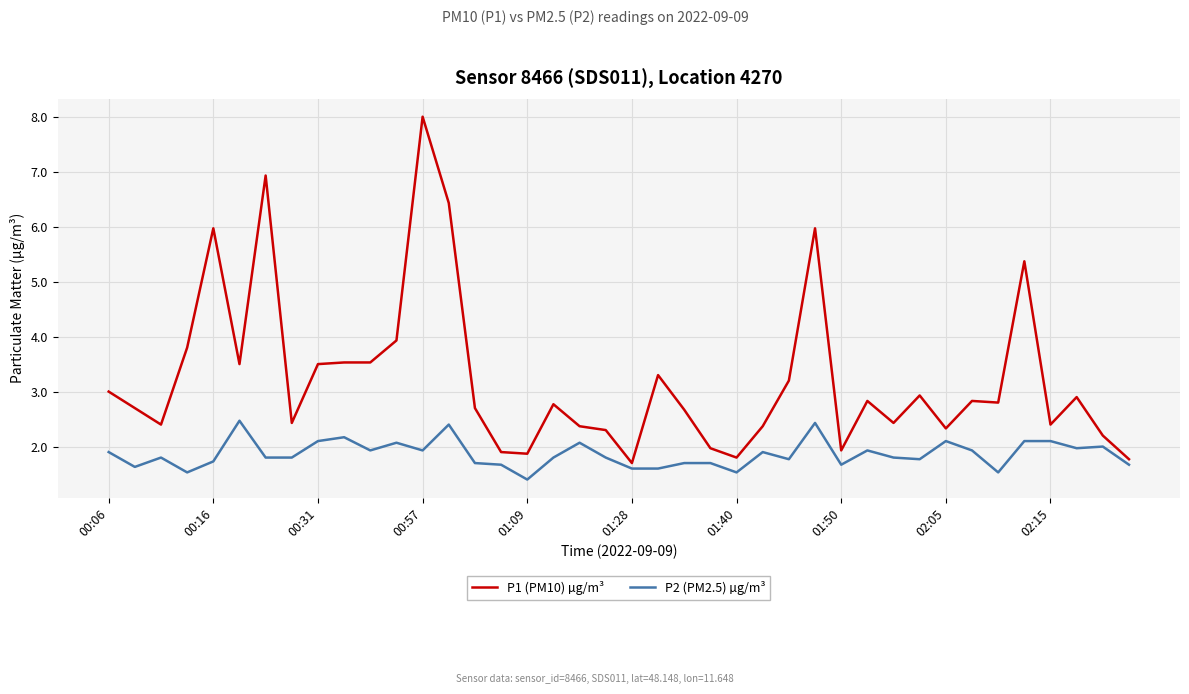

True or false: P2 (PM2.5) µg/m³ and P1 (PM10) µg/m³ intersect in this chart.

False